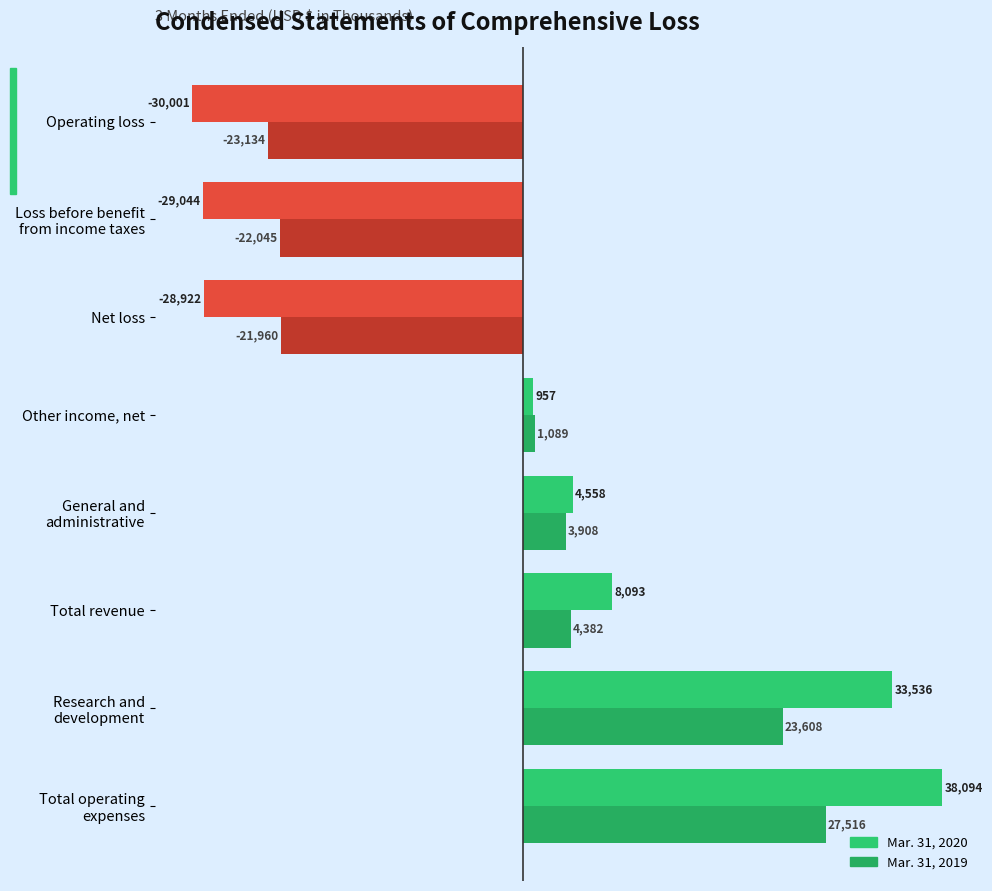

How many categories are shown in the chart?

8